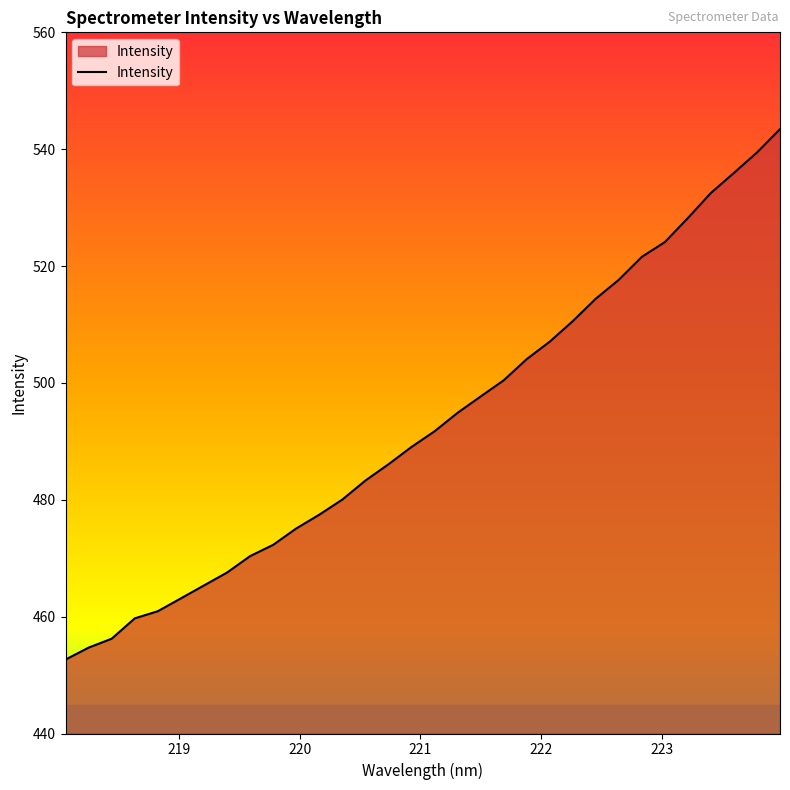

What is the difference between the maximum and minimum values?

90.8